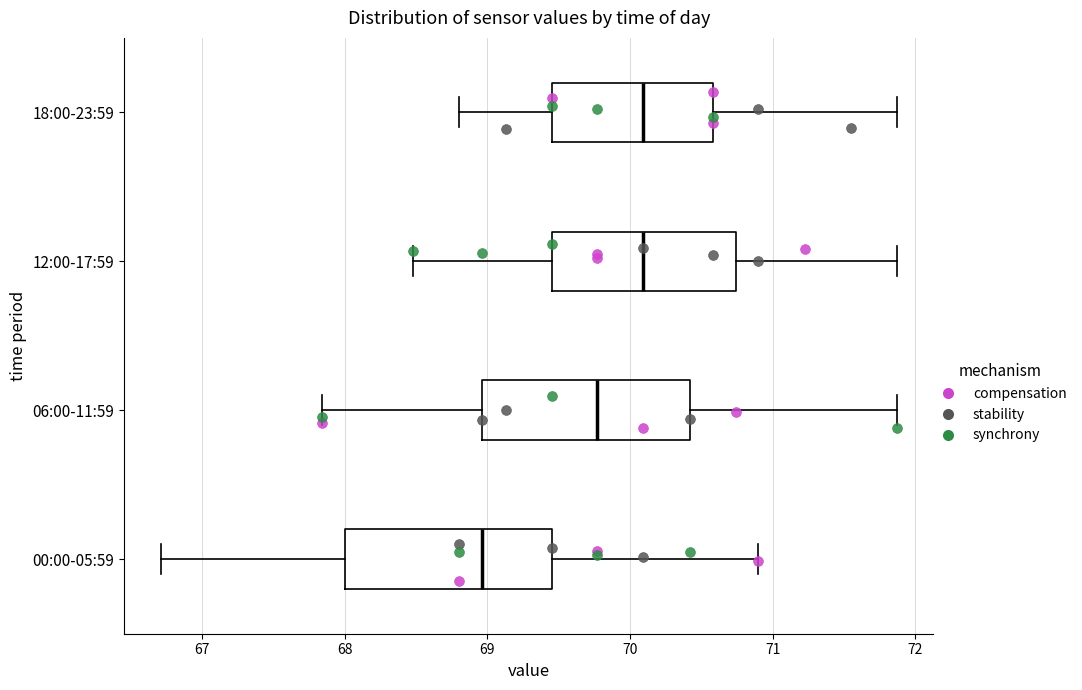

Reading bottom to top, read every box against the x-axis: the position of its median line, the range the box covers, and the ends of its whiskers. The values are not printed on the chart, so give them approximately, as read against the axis.

00:00-05:59: median 69.0, box 68.0 to 69.5, whiskers 66.7 to 70.9
06:00-11:59: median 69.8, box 69.0 to 70.4, whiskers 67.8 to 71.9
12:00-17:59: median 70.1, box 69.5 to 70.7, whiskers 68.5 to 71.9
18:00-23:59: median 70.1, box 69.5 to 70.6, whiskers 68.8 to 71.9